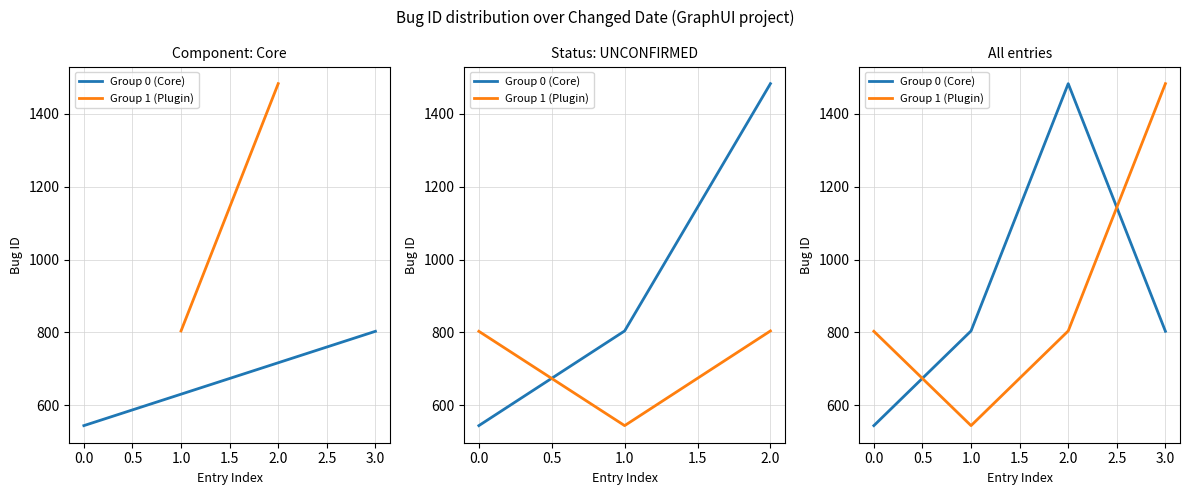

Rank the series at 3.0 from highest to lowest value.

Group 1 (Plugin), Group 0 (Core)